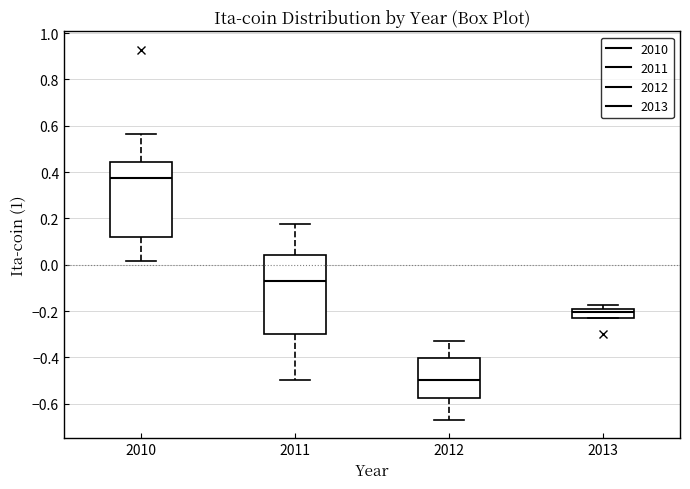

Reading left to right, transcribe this box plot: for each box, give where its median line is, the range the box spans, and where its two whiskers end, as read against the y-axis. The values are not printed on the chart, so give them approximately, as read against the axis.

2010: median 0.38, box 0.12 to 0.44, whiskers 0.02 to 0.56
2011: median -0.06, box -0.30 to 0.04, whiskers -0.50 to 0.18
2012: median -0.50, box -0.58 to -0.40, whiskers -0.66 to -0.34
2013: median -0.20 (just below the box's upper edge), box -0.24 to -0.20, whiskers -0.24 to -0.18